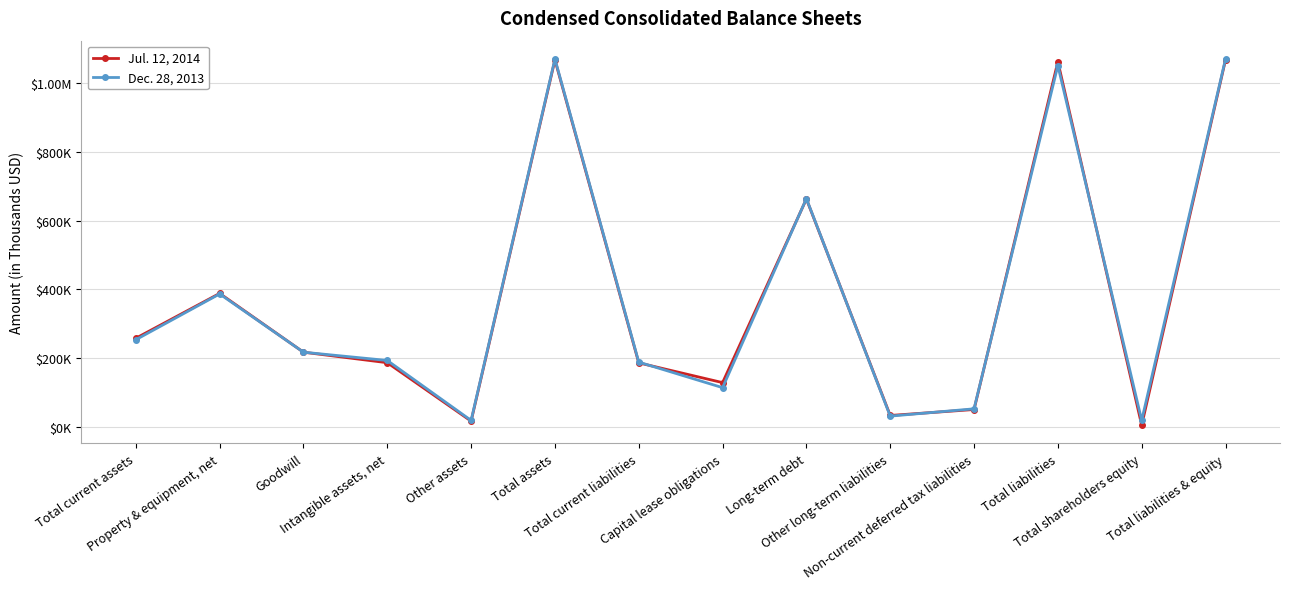

Reading left to right, what are all the values shown in this chart?

Jul. 12, 2014: 258001	388443	217406	186813	16914	1067577	186408	128925	663012	33371	50711	1062427	5150	1067577
Dec. 28, 2013: 253724	386863	217406	193339	18986	1070318	188554	114286	664186	31470	52751	1051247	19071	1070318